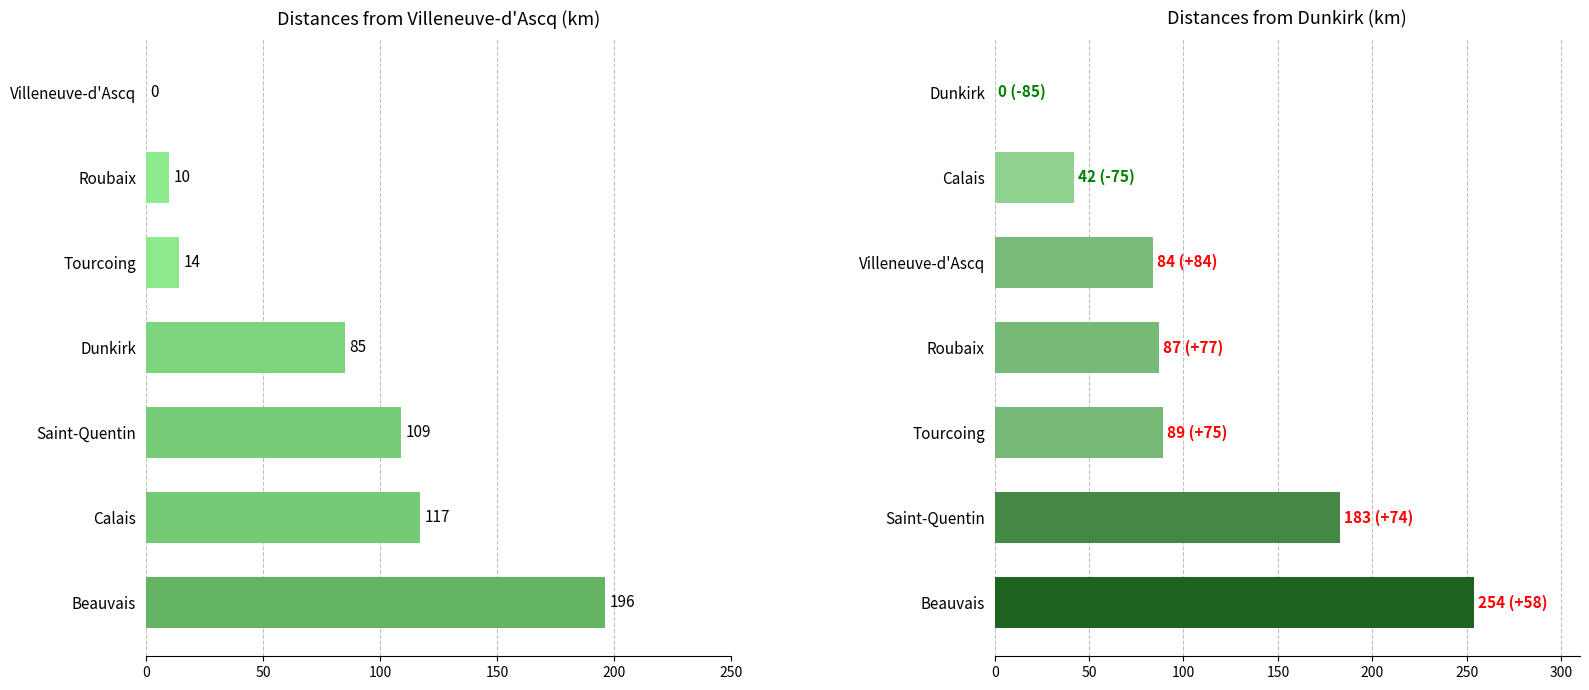

What is the difference between the Dunkirk values at 100 and 50?

94